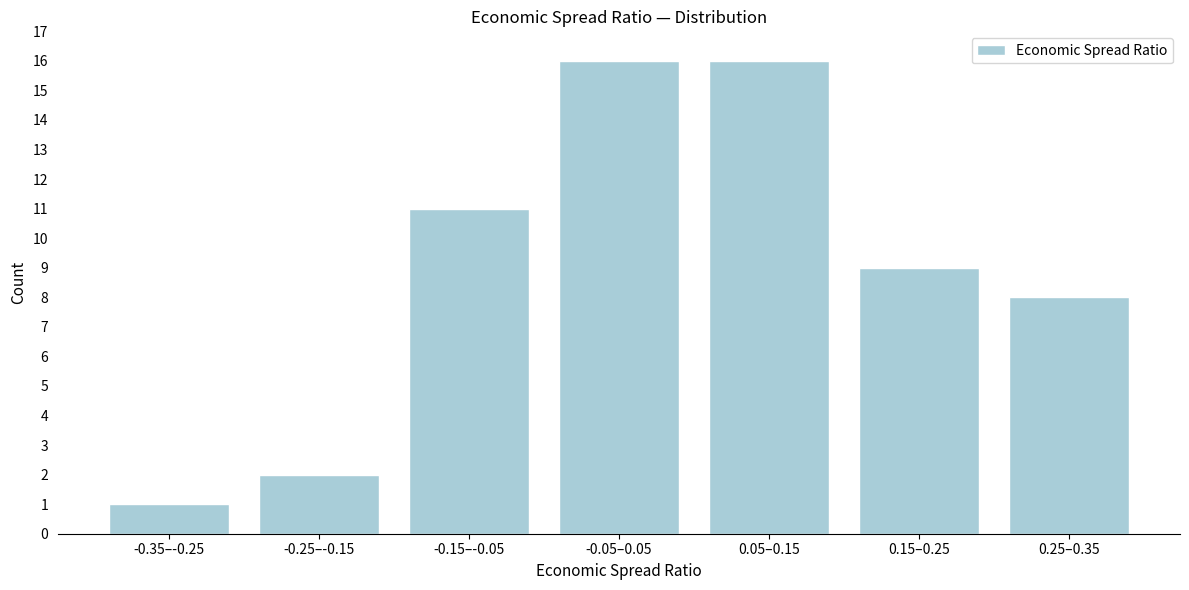

Reading right to left, what are all the values shown in this chart?

8	9	16	16	11	2	1